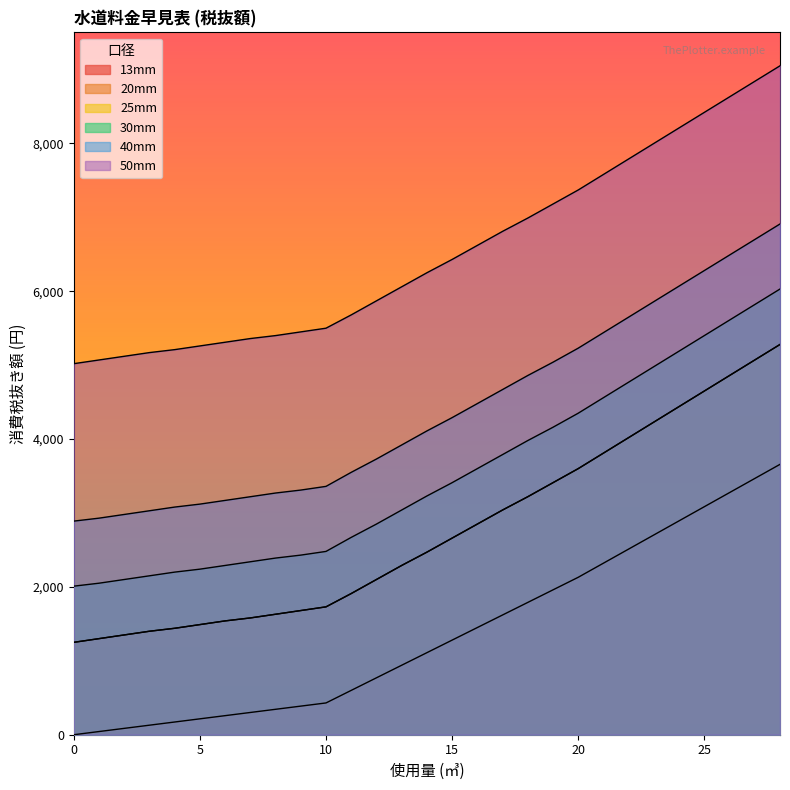

Is it true that 25mm equals 2660 at 15?

True